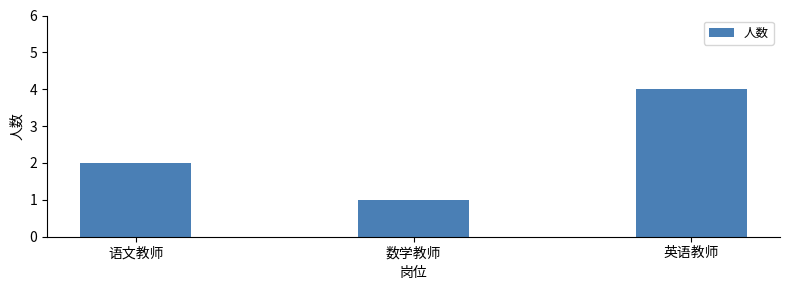

What is the label of the 2nd bar from the right?

数学教师